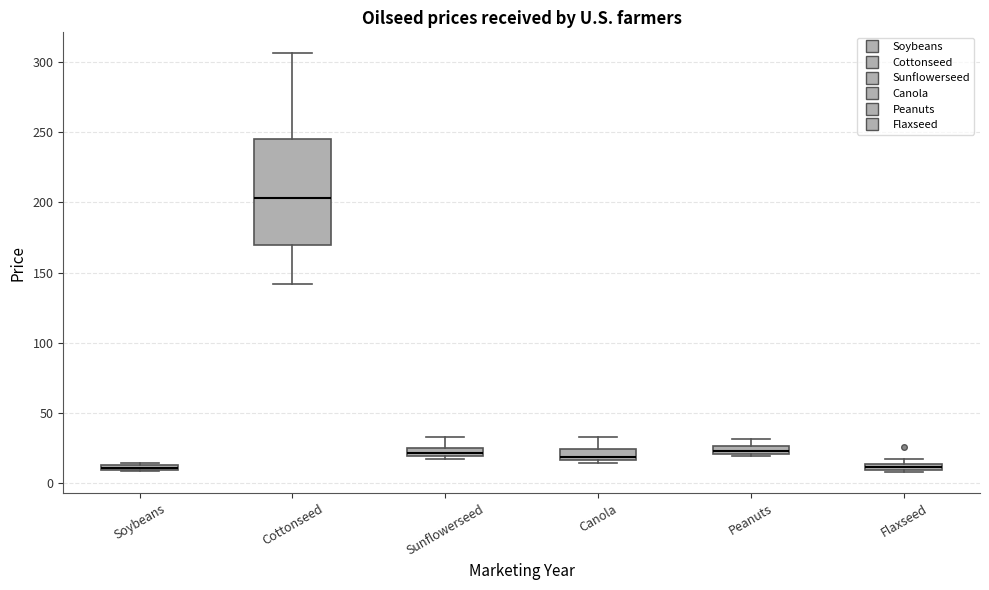

Which box is the tallest, from its lower edge to its upper edge?

Cottonseed